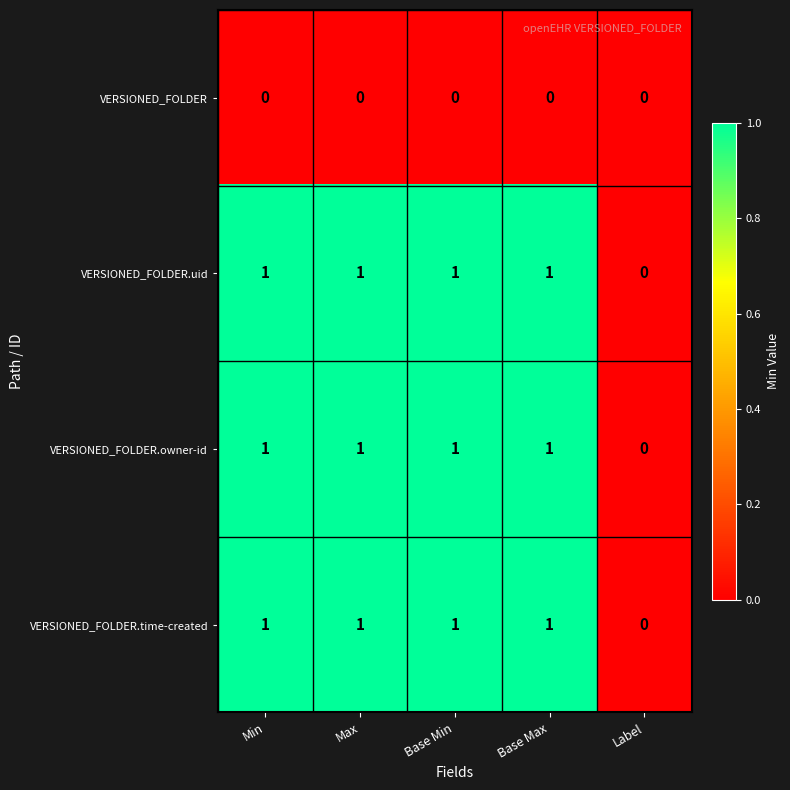

What is the sum of all VERSIONED_FOLDER.uid values?

4